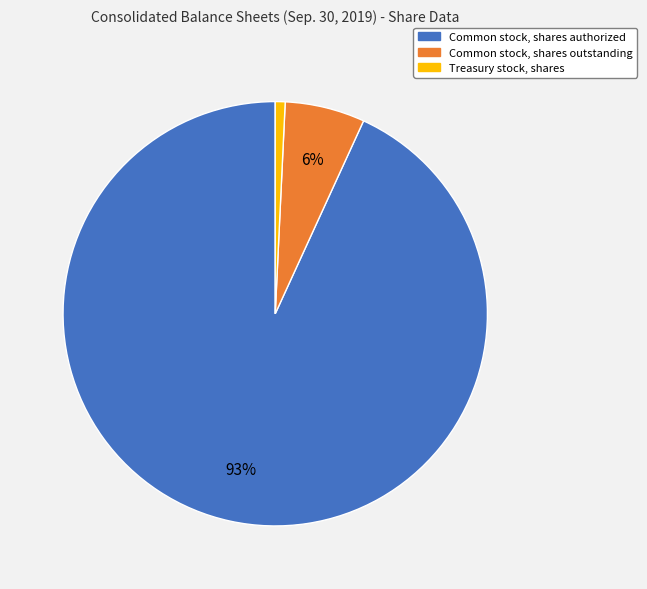

What is the largest slice in the pie chart?

Common stock, shares authorized